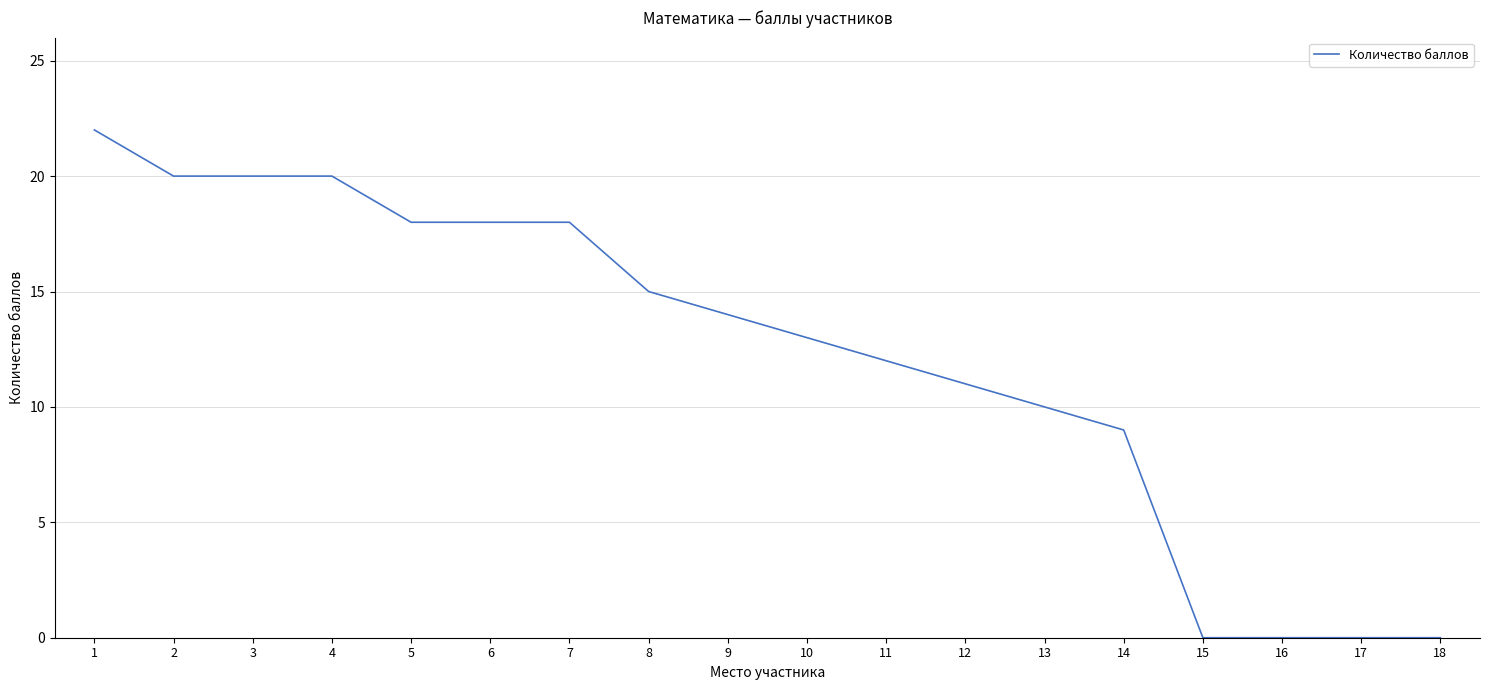

At which label is the value closest to 11?

12